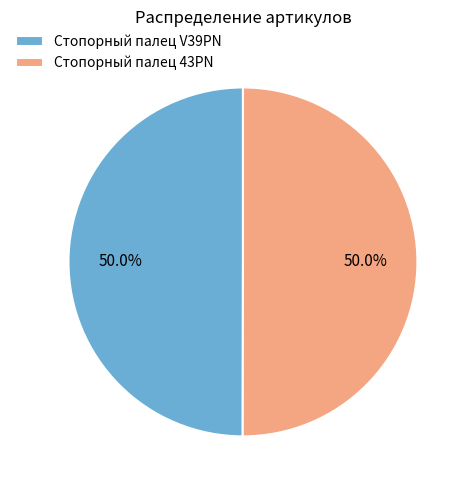

To the nearest percent, what percentage of the pie is Стопорный палец 43PN?

50%